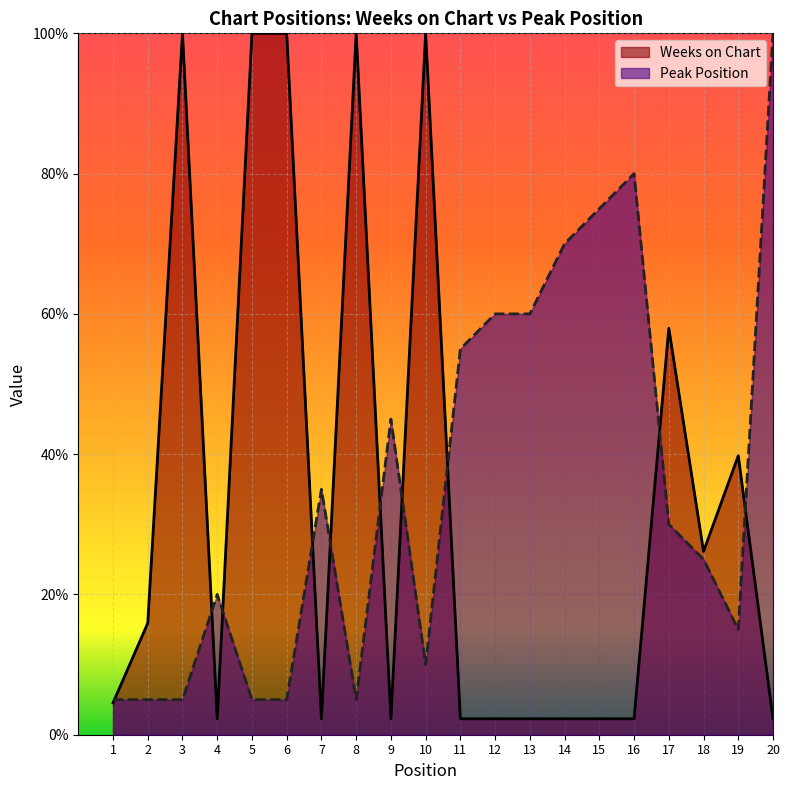

List the series in order of their peak value, highest first.

Weeks on Chart, Peak Position